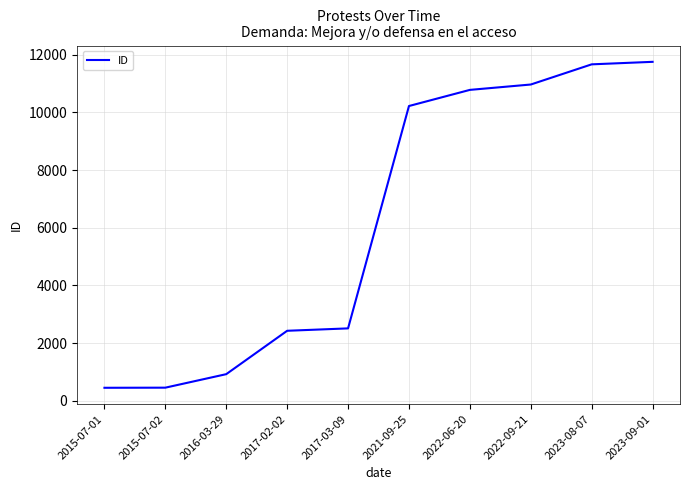

What is the smallest value displayed?

455